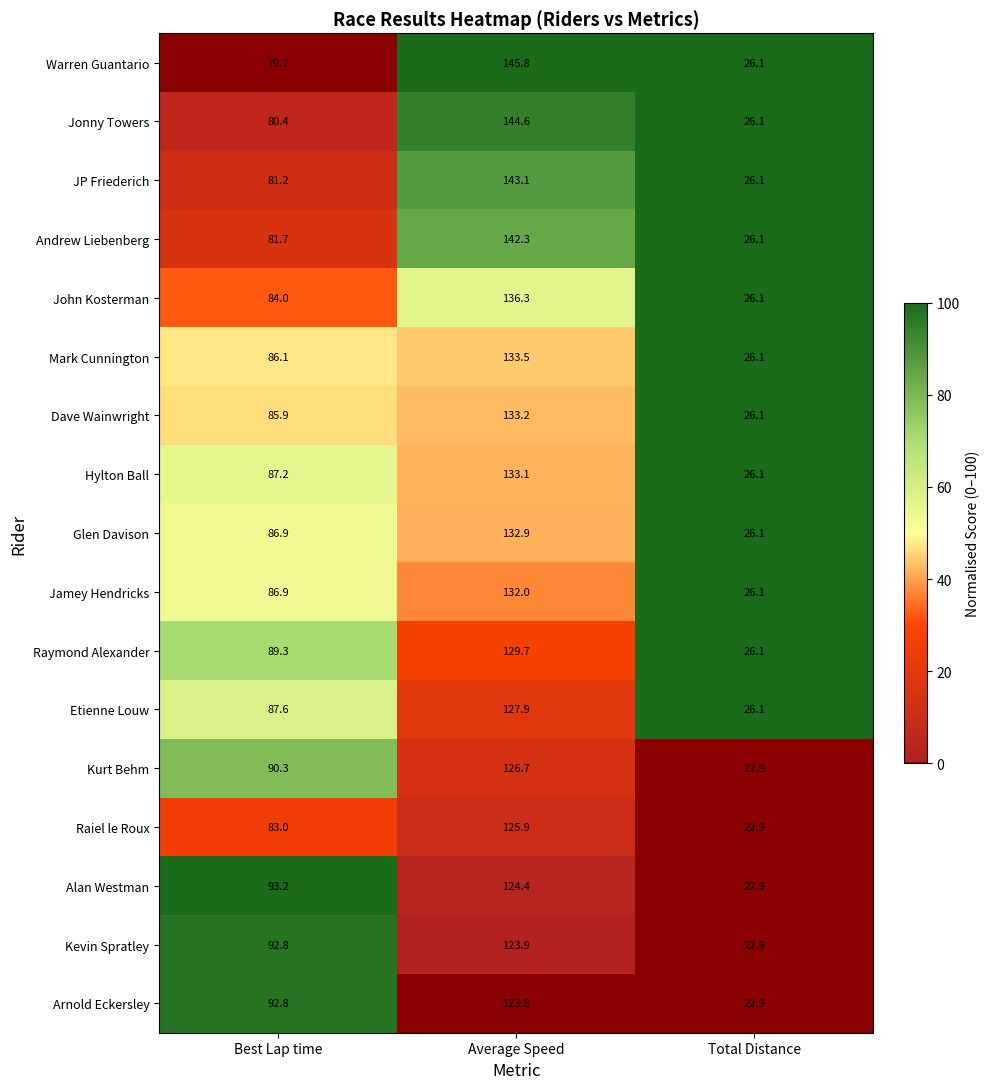

Count the number of data series in this chart.

17